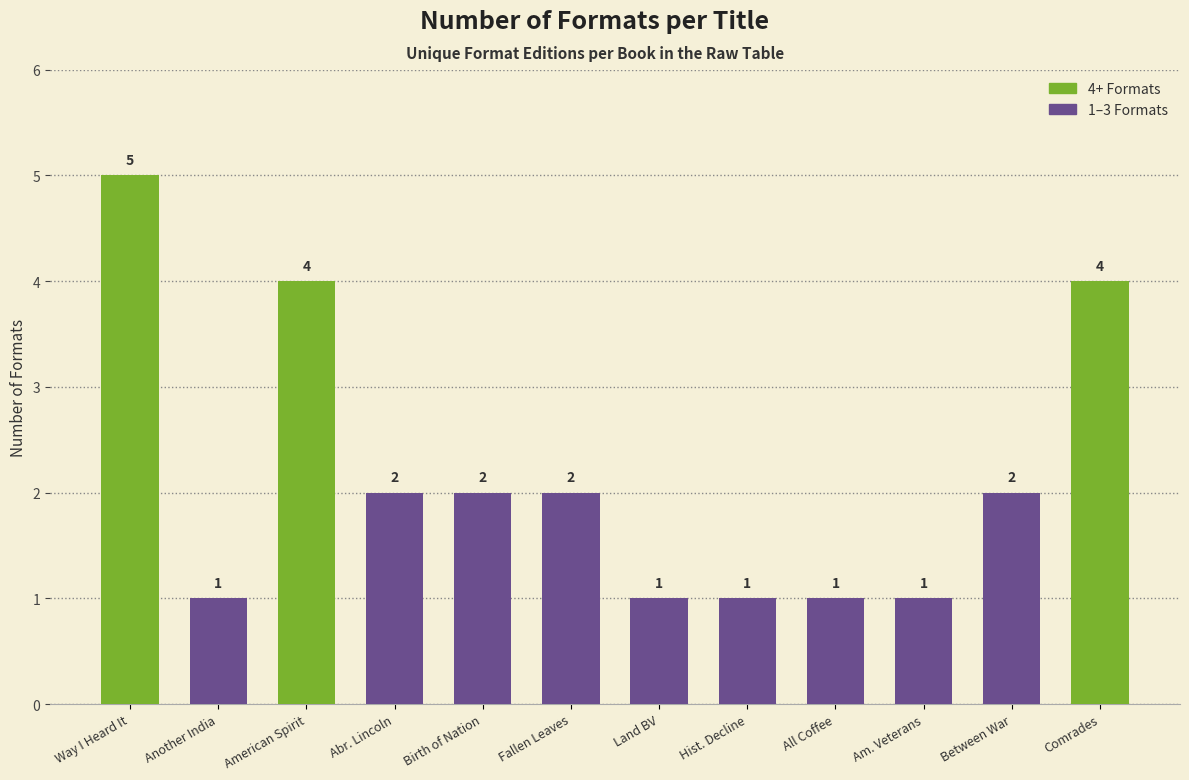

Which label corresponds to the largest value in the chart?

Way I Heard It